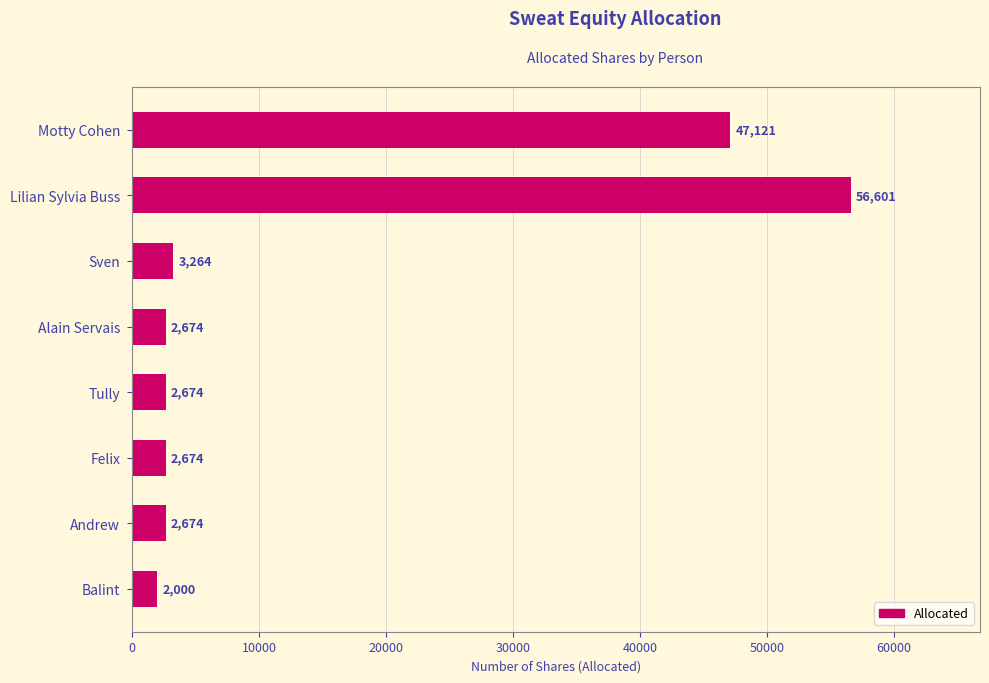

Which category has the highest value across all series?

Lilian Sylvia Buss